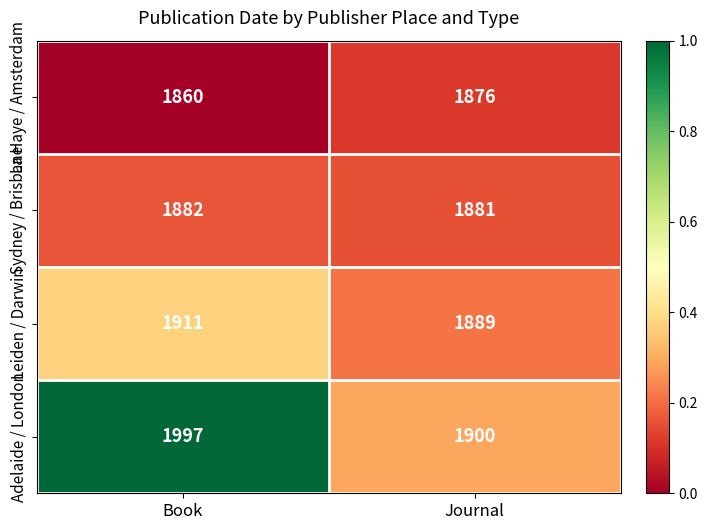

Reading right to left, what are all the values shown in this chart?

La Haye / Amsterdam: Journal=1876	Book=1860
Sydney / Brisbane: Journal=1881	Book=1882
Leiden / Darwin: Journal=1889	Book=1911
Adelaide / London: Journal=1900	Book=1997